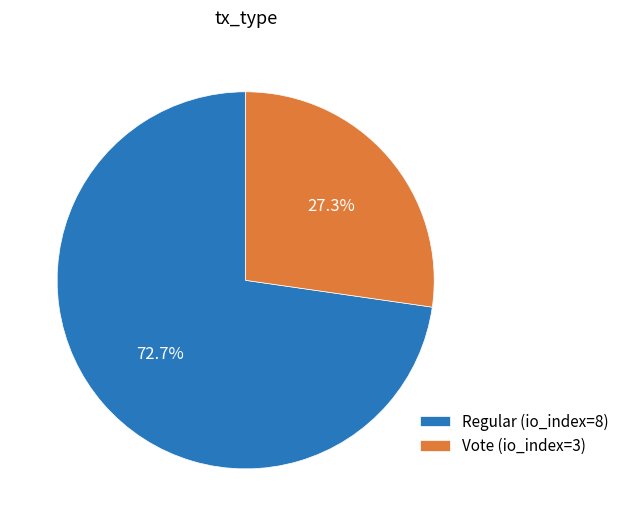

What is the largest slice in the pie chart?

Regular (io_index=8)